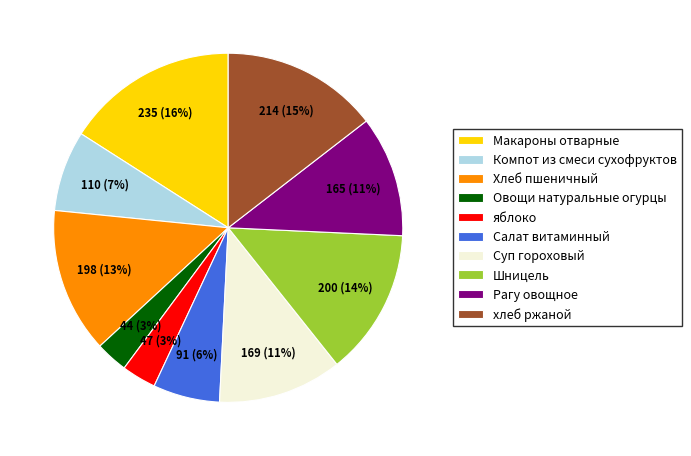

Do яблоко and Макароны отварные together represent more than half of the pie?

No